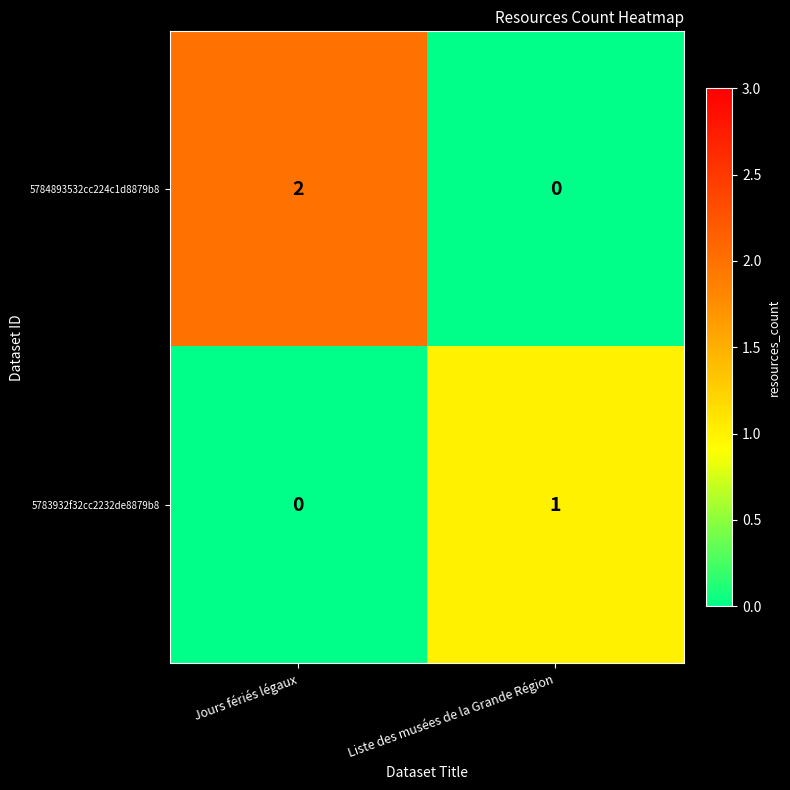

How many values in the 5783932f32cc2232de8879b8 series are below 1?

1